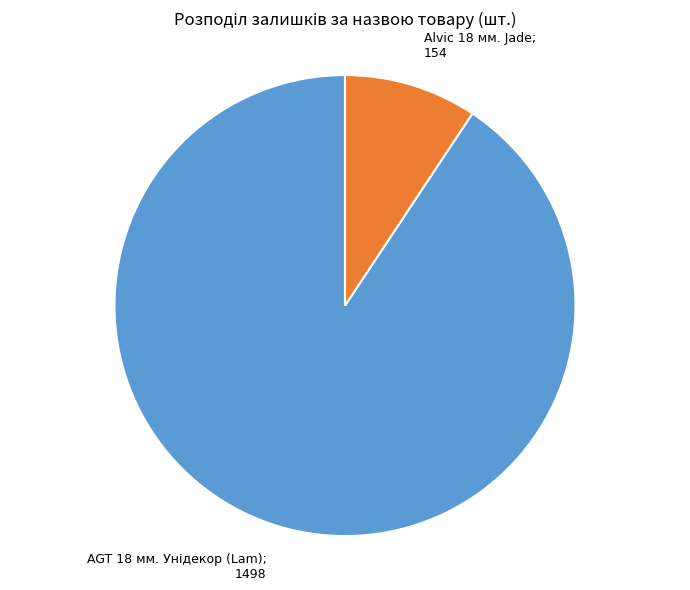

Does any single category account for the majority?

Yes